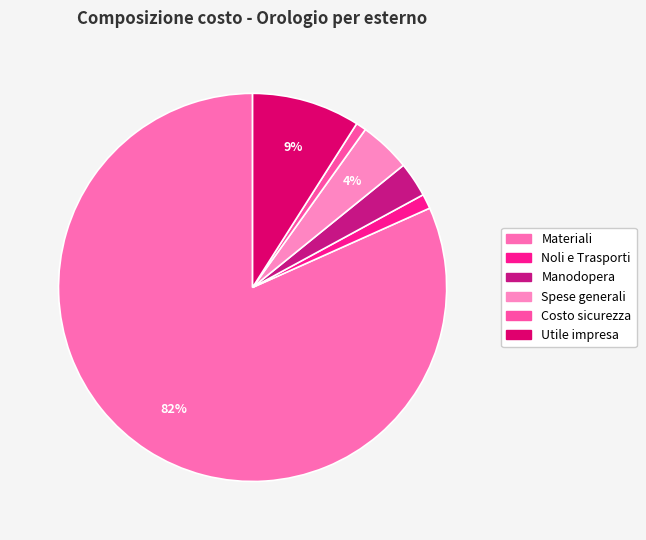

What is the largest slice in the pie chart?

Materiali